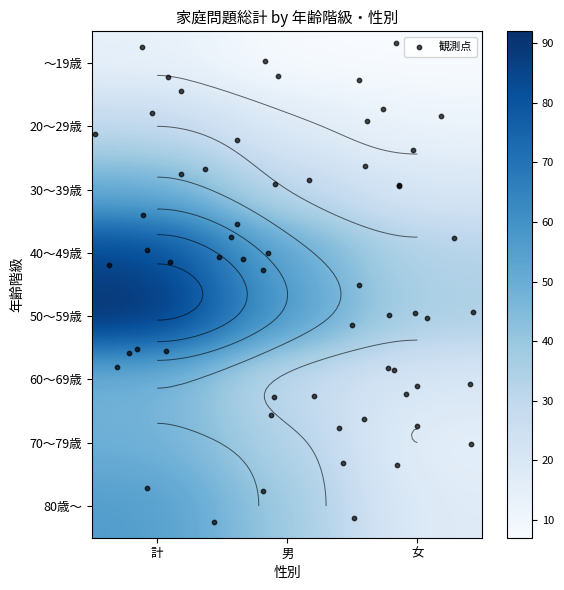

The value of 80歳～ at 計 is 95. True or false?

False